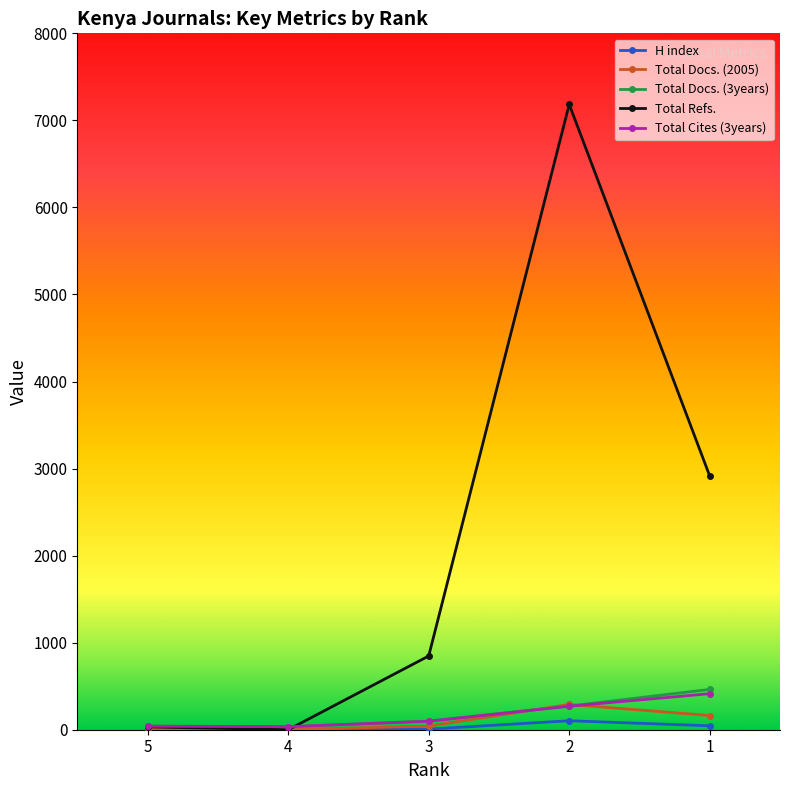

What is the difference between the Total Docs. (2005) values at 5 and 2?

282